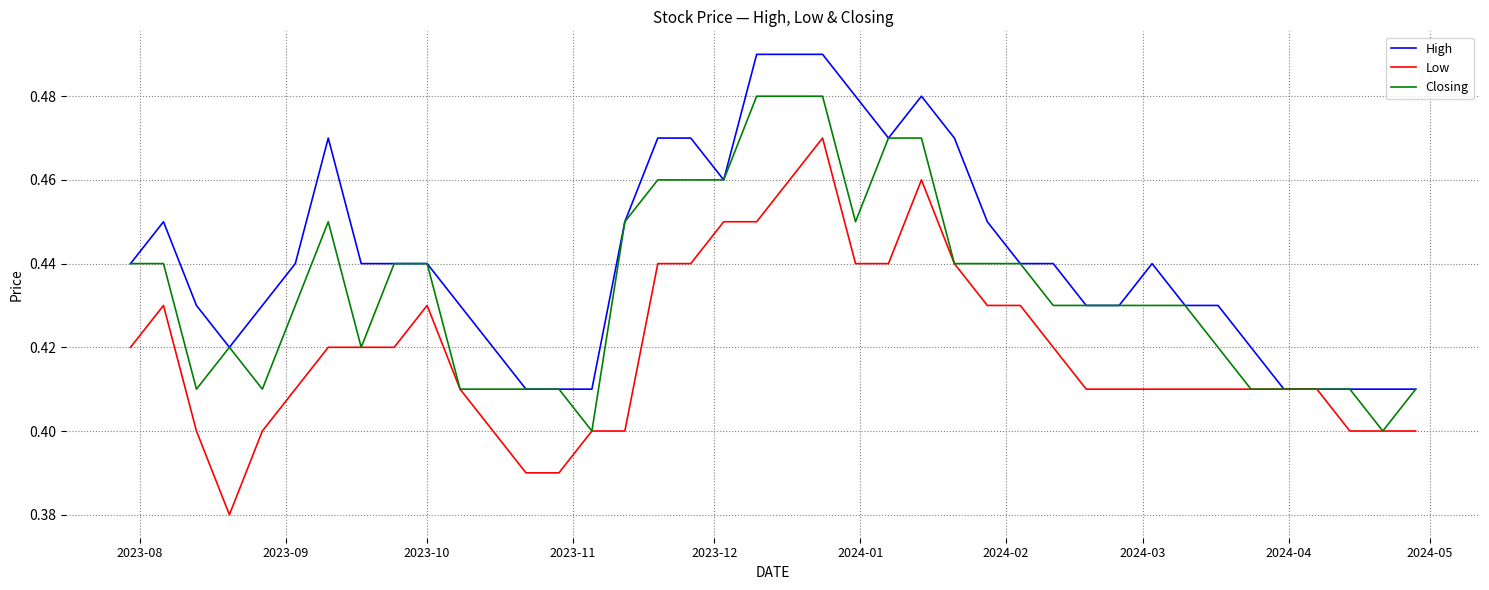

Which series has the largest range (max minus min)?

Low